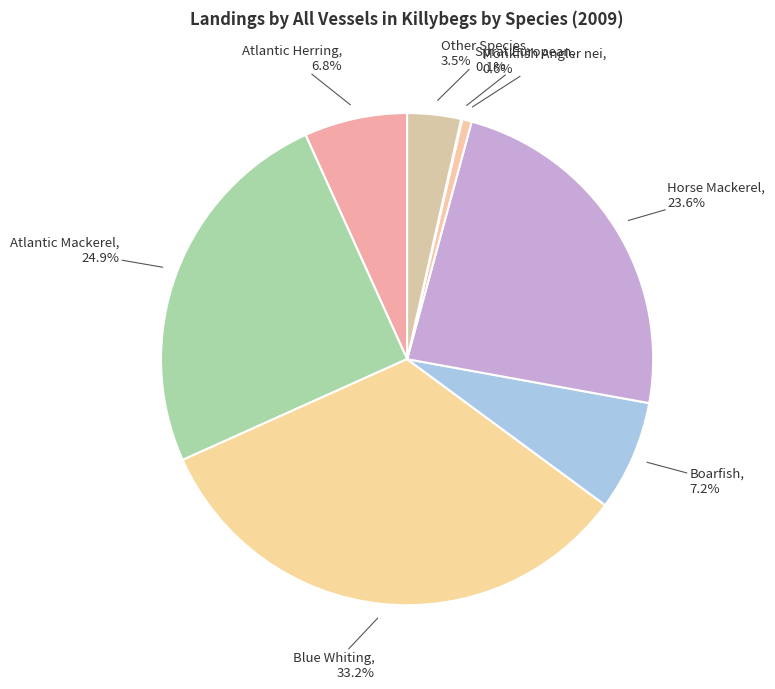

What is the largest slice in the pie chart?

Blue Whiting